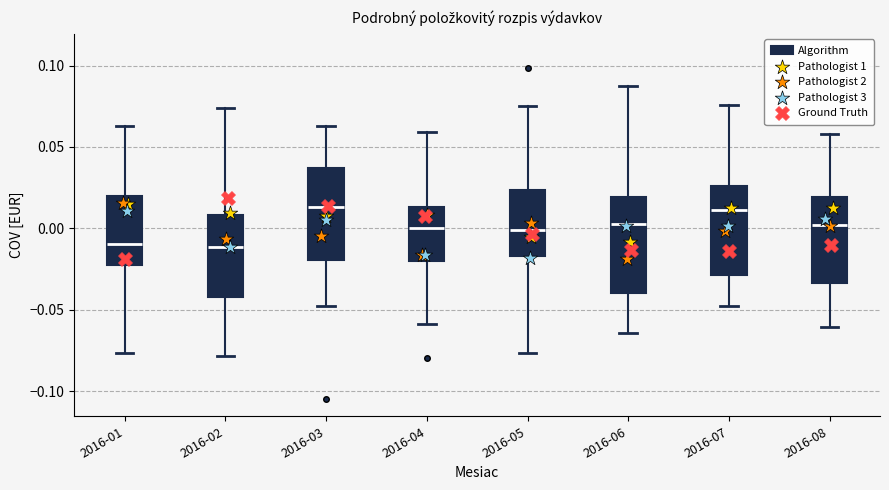

Reading left to right, read every box against the y-axis: the position of its median line, the range the box covers, and the ends of its whiskers. The values are not printed on the chart, so give them approximately, as read against the axis.

2016-01: median -0.010, box -0.020 to 0.020, whiskers -0.075 to 0.065
2016-02: median -0.010, box -0.040 to 0.010, whiskers -0.080 to 0.075
2016-03: median 0.015, box -0.020 to 0.035, whiskers -0.050 to 0.065
2016-04: median 0.000, box -0.020 to 0.015, whiskers -0.060 to 0.060
2016-05: median 0.000, box -0.015 to 0.025, whiskers -0.075 to 0.075
2016-06: median 0.005, box -0.040 to 0.020, whiskers -0.065 to 0.090
2016-07: median 0.010, box -0.030 to 0.025, whiskers -0.050 to 0.075
2016-08: median 0.000, box -0.035 to 0.020, whiskers -0.060 to 0.060